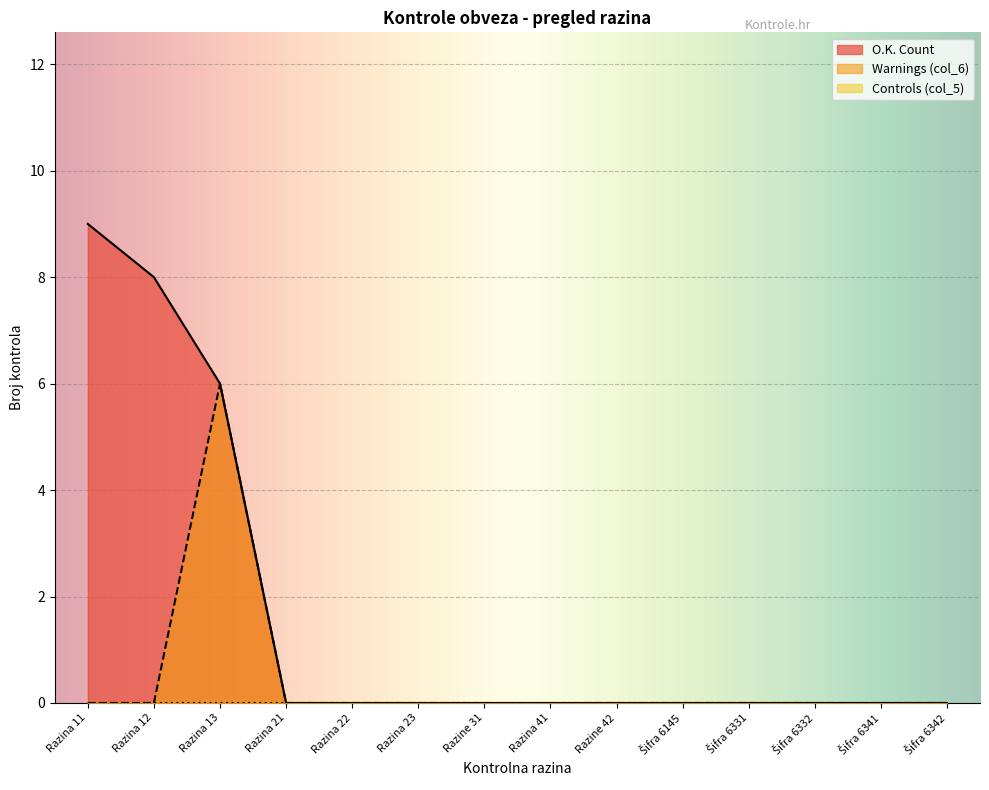

True or false: O.K. Count and Warnings (col_6) intersect in this chart.

False